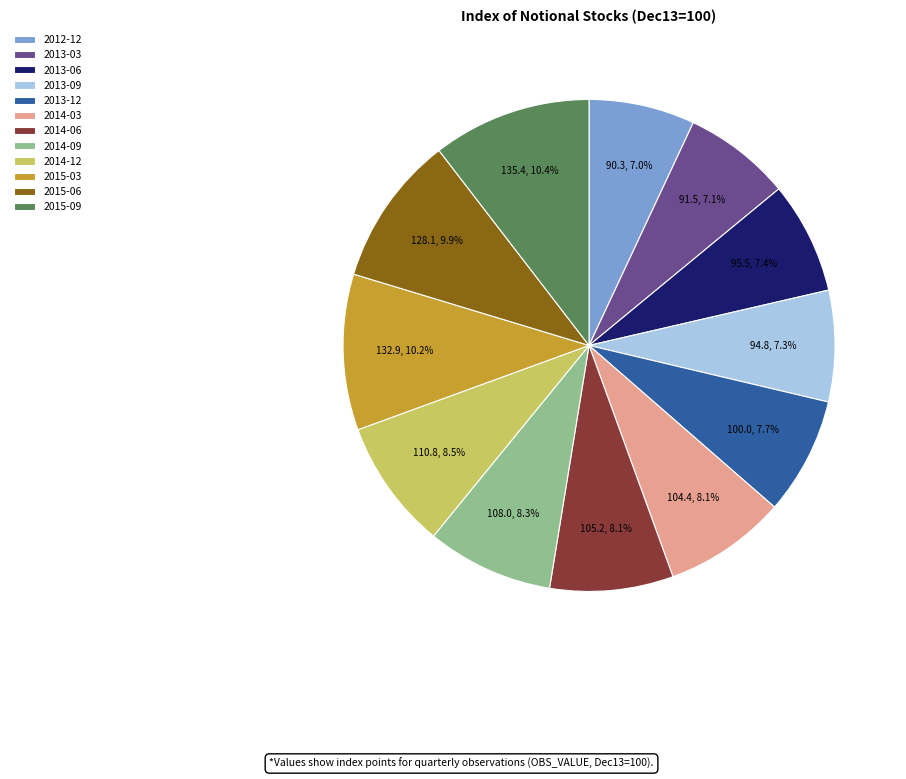

Is there any slice that represents more than half of the pie?

No